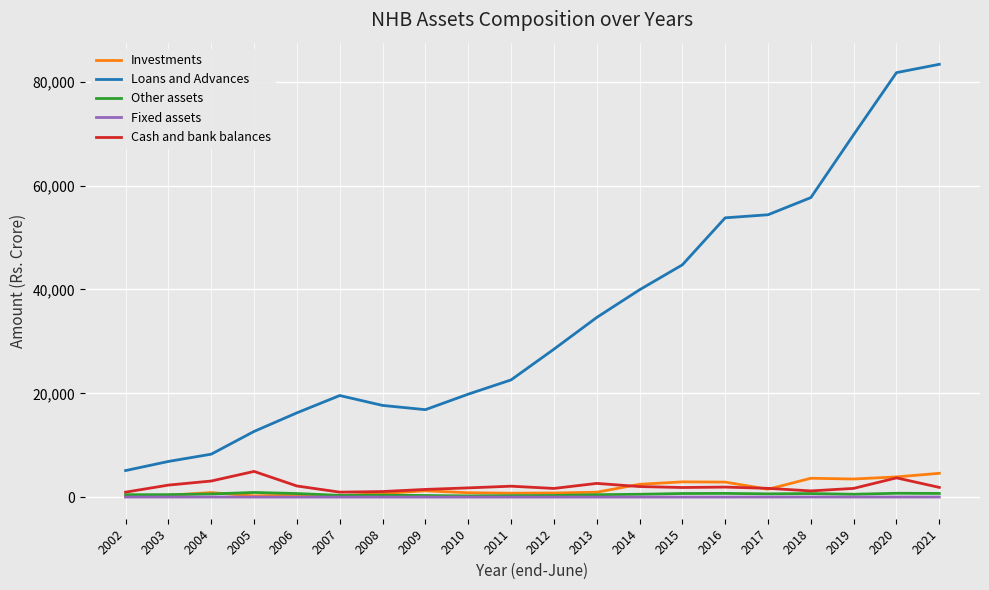

What is the average value of the Investments series?

1660